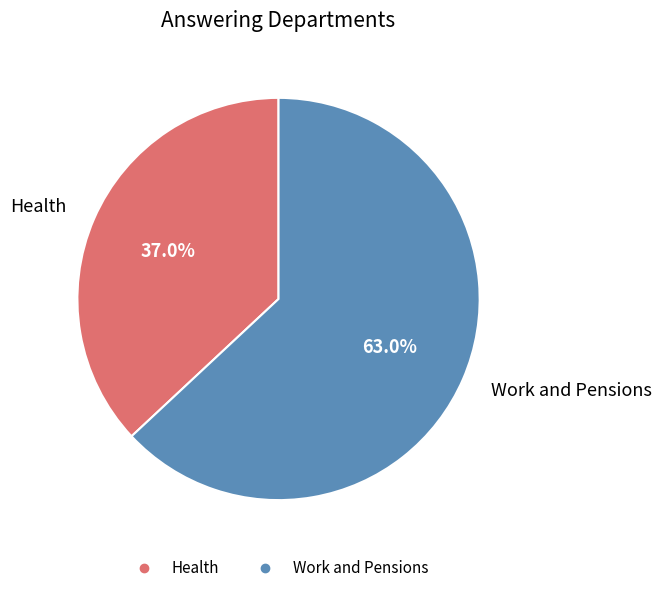

Count the number of slices in the pie.

2